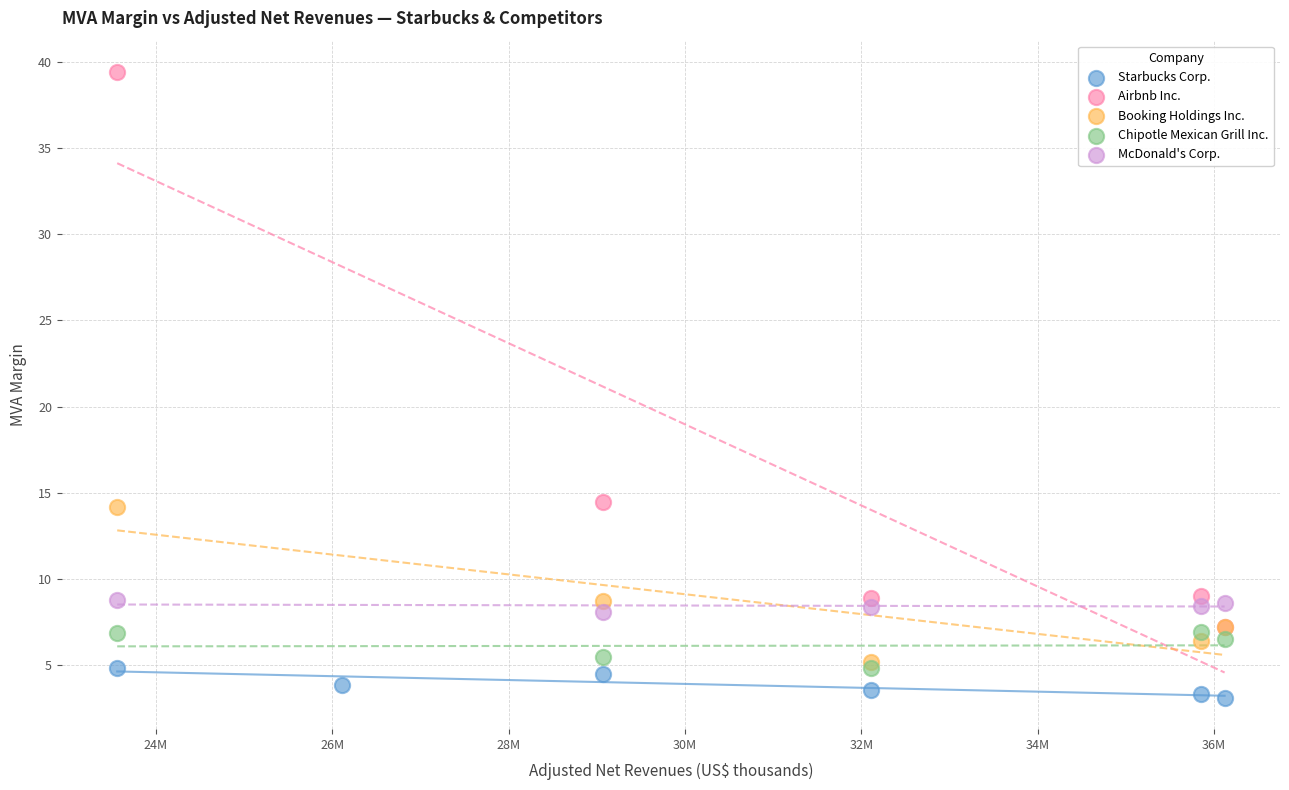

Which series has the largest Y range (max minus min)?

Airbnb Inc.